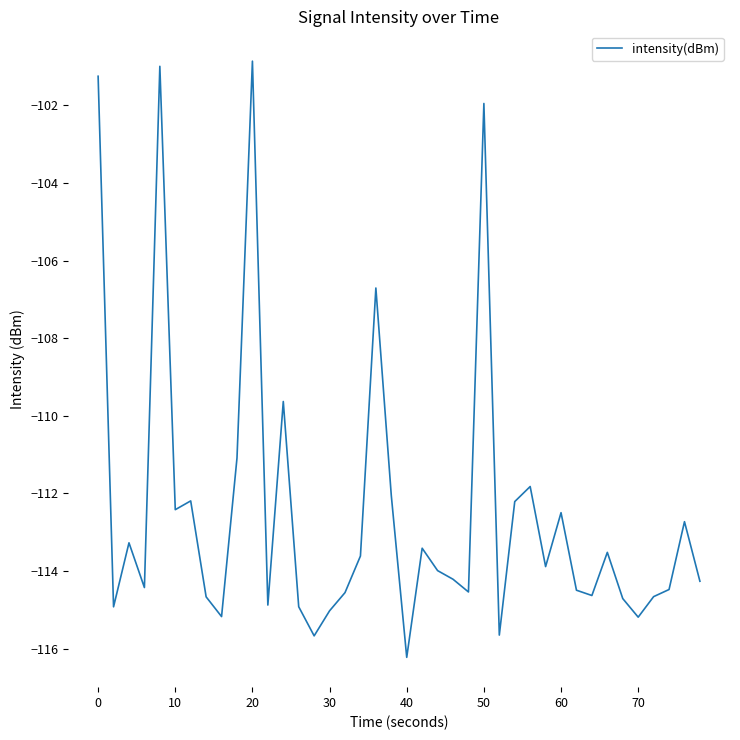

What is the smallest value displayed?

-116.2